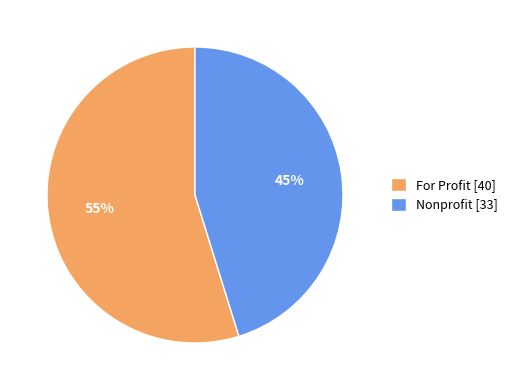

Which slice is the largest?

For Profit